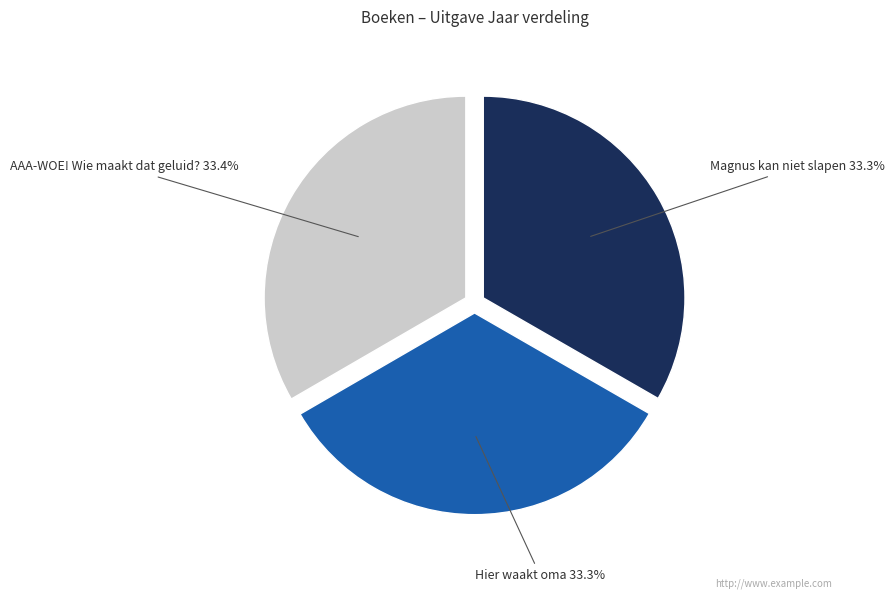

Does Hier waakt oma account for over 50% of the chart?

No